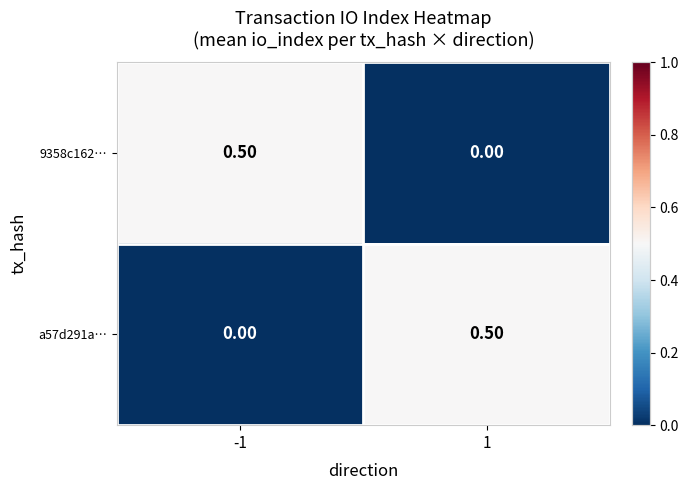

What is the total value across all series at 1?

0.5